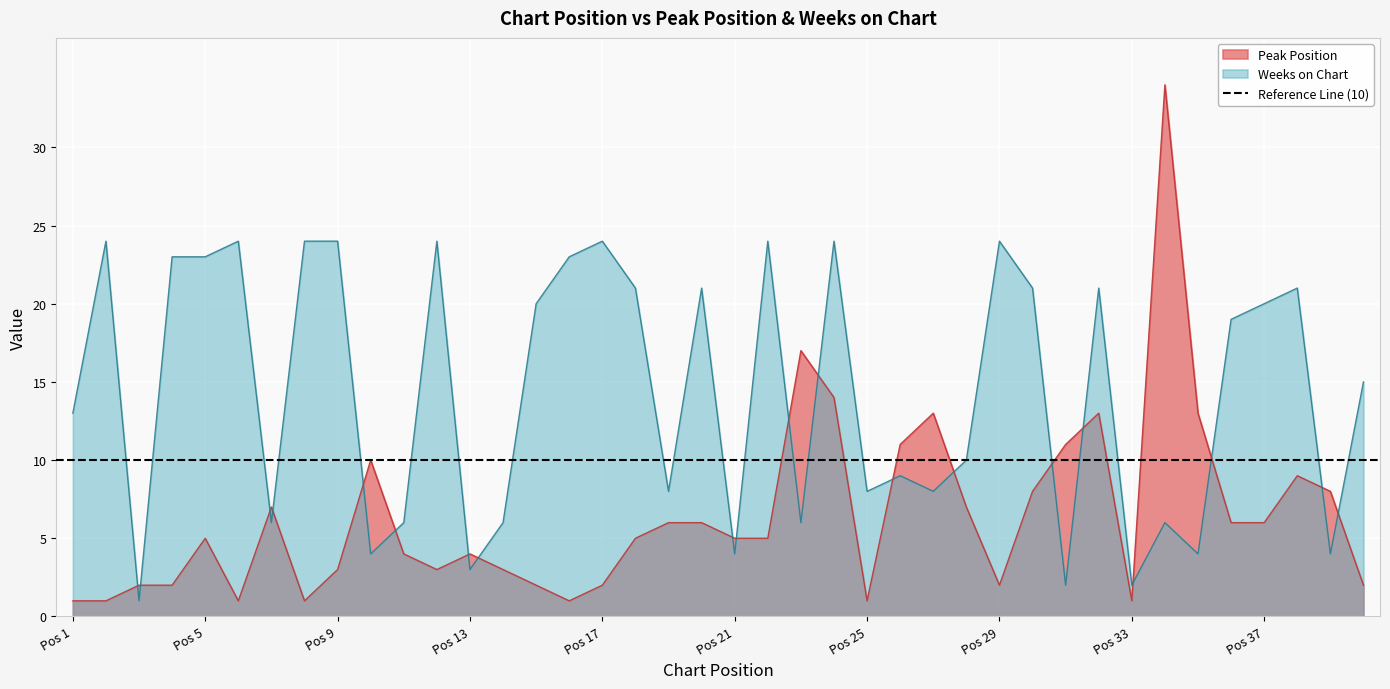

What is the maximum value for Peak Position?

34